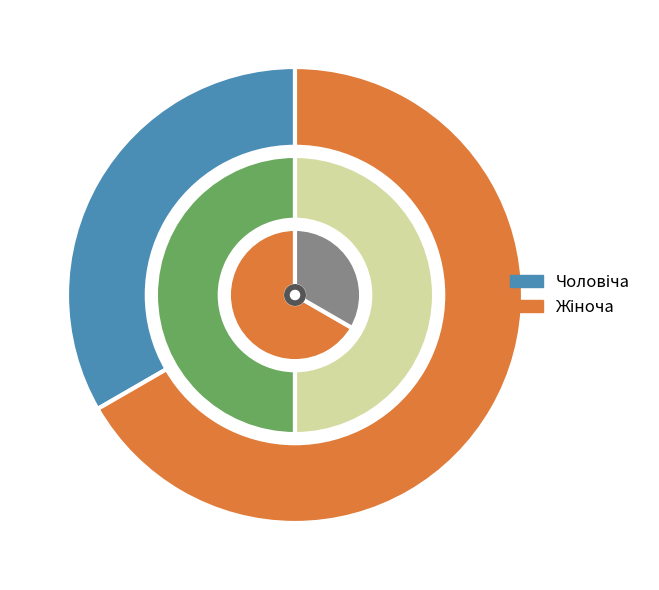

To the nearest percent, what portion does Жіноча represent?

67%